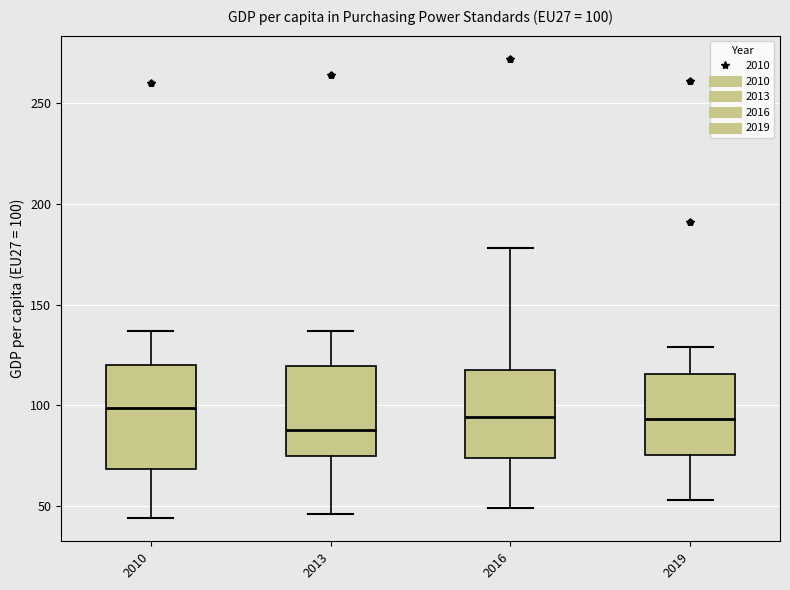

Comparing the boxes themselves (not the whiskers), which one is the tallest?

2010